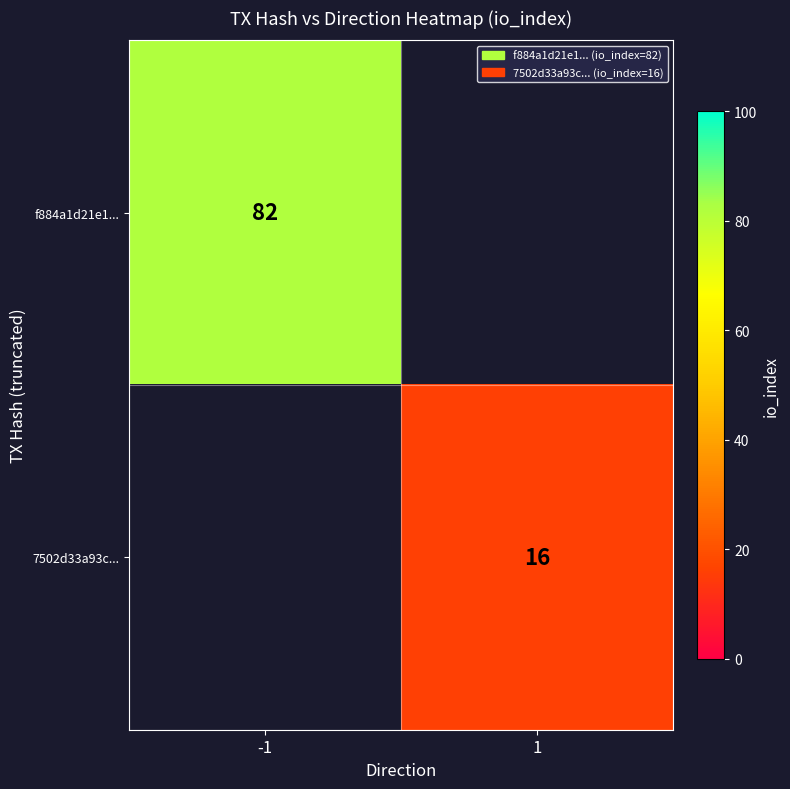

The value of 7502d33a93c... at 1 is 20.9. True or false?

False